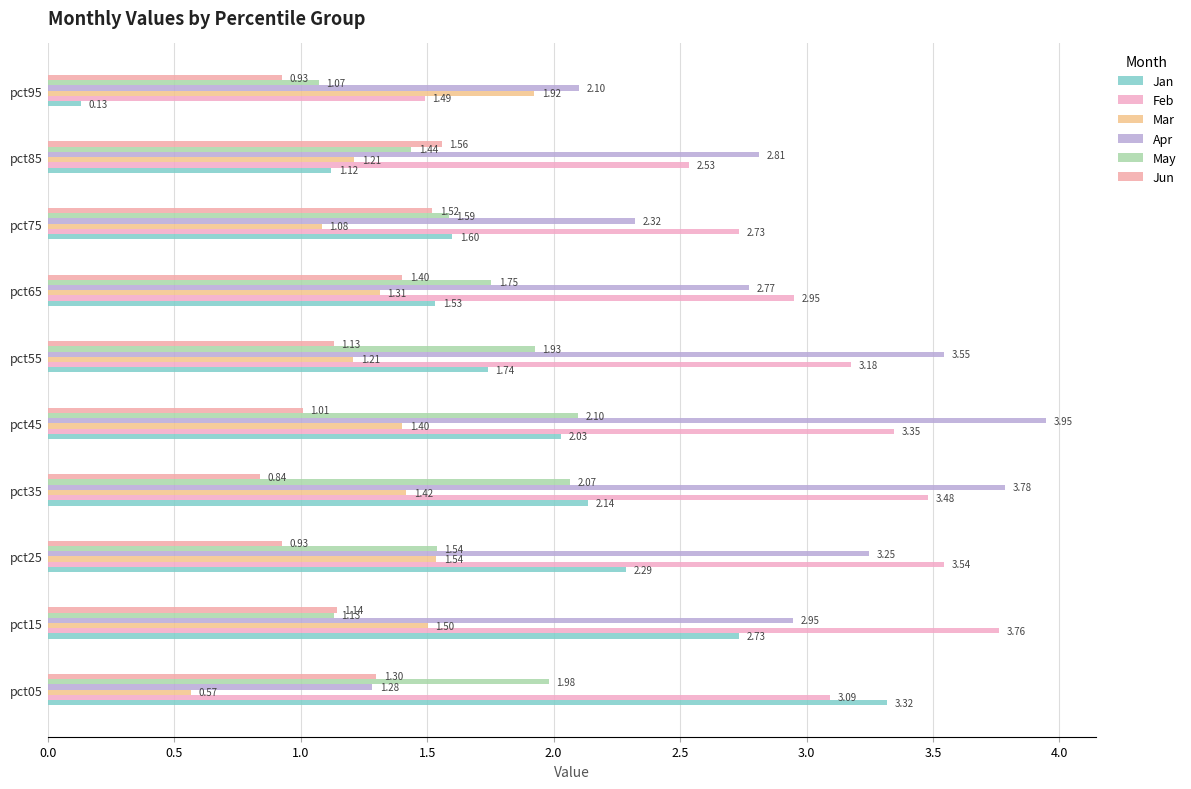

Count the number of data series in this chart.

6